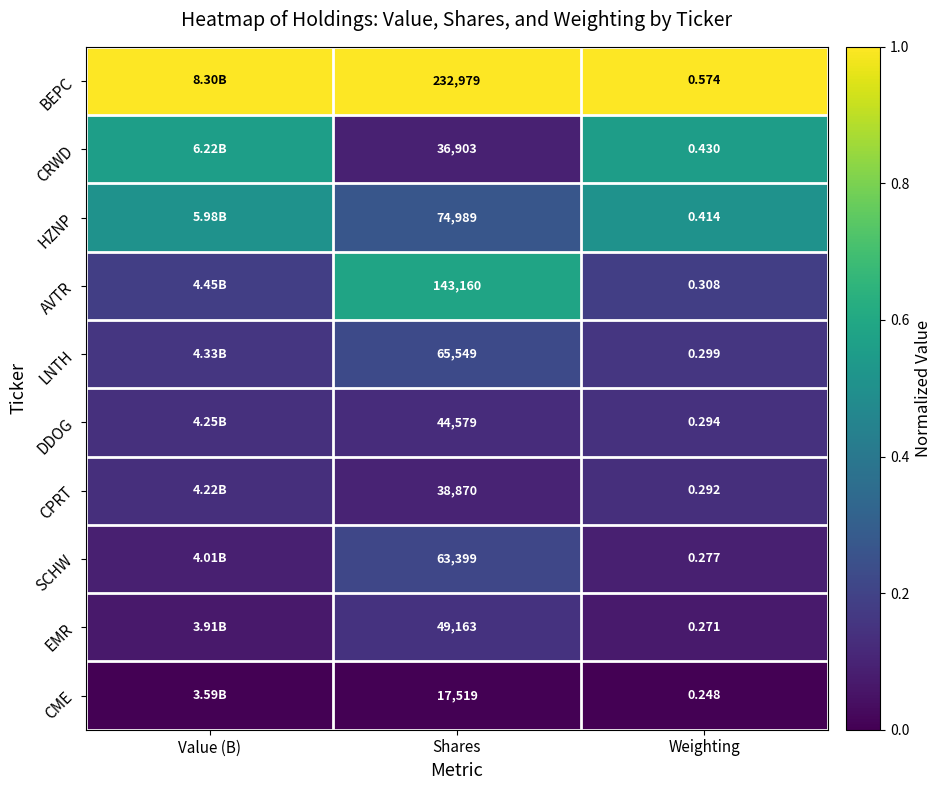

At Shares, list the series in order from largest to smallest.

BEPC, AVTR, HZNP, LNTH, SCHW, EMR, DDOG, CPRT, CRWD, CME